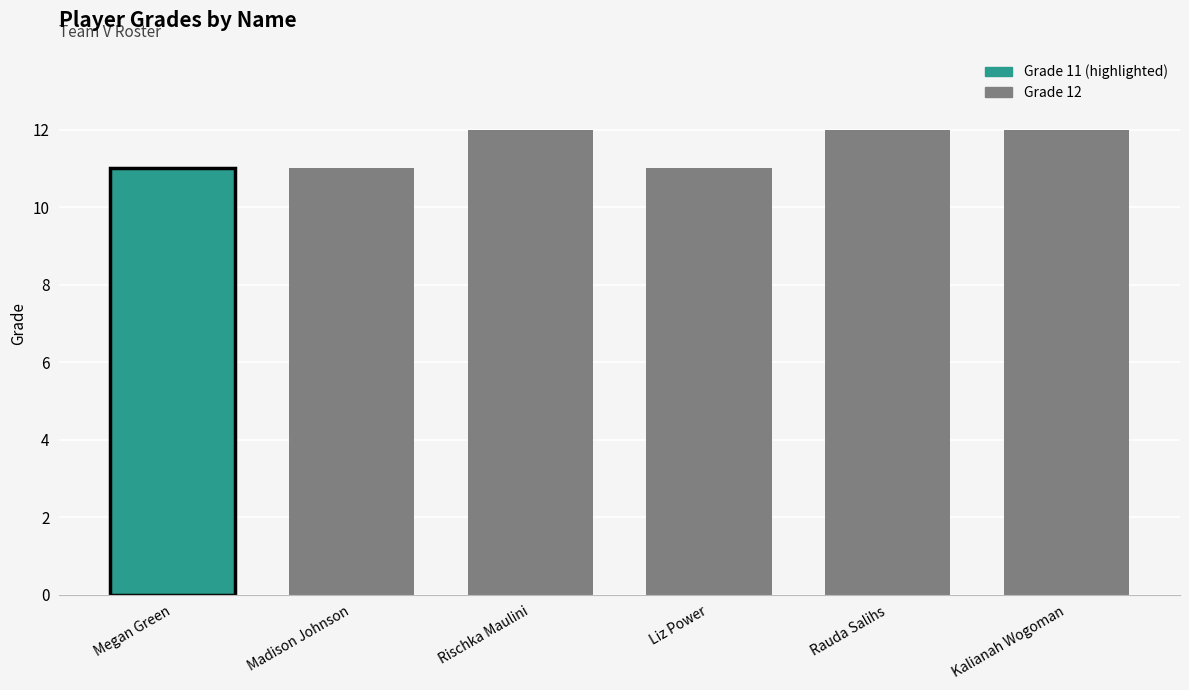

Between Rischka Maulini and Madison Johnson, which is larger?

Rischka Maulini